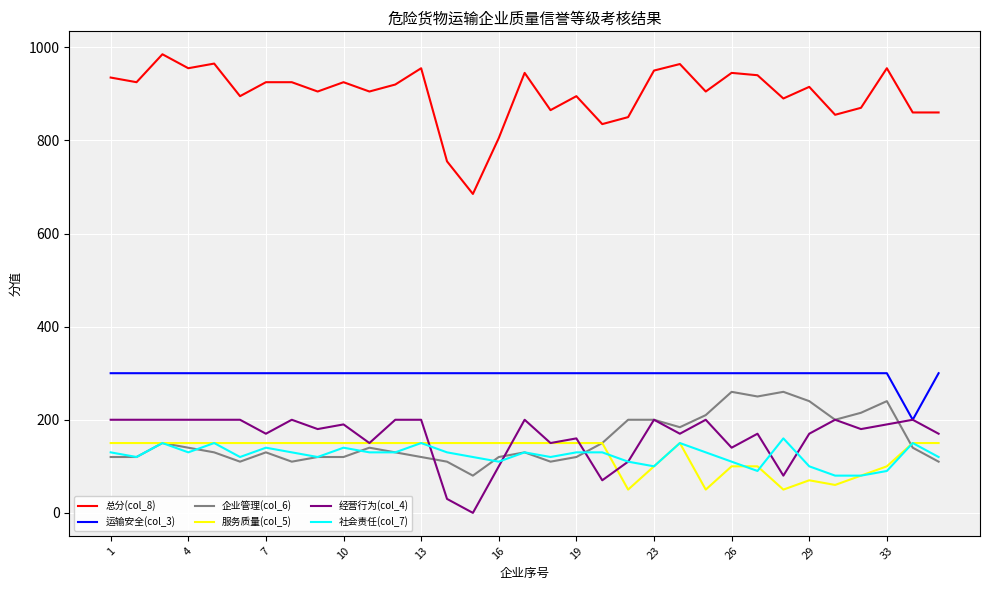

Which series has the largest total across all categories?

总分(col_8)